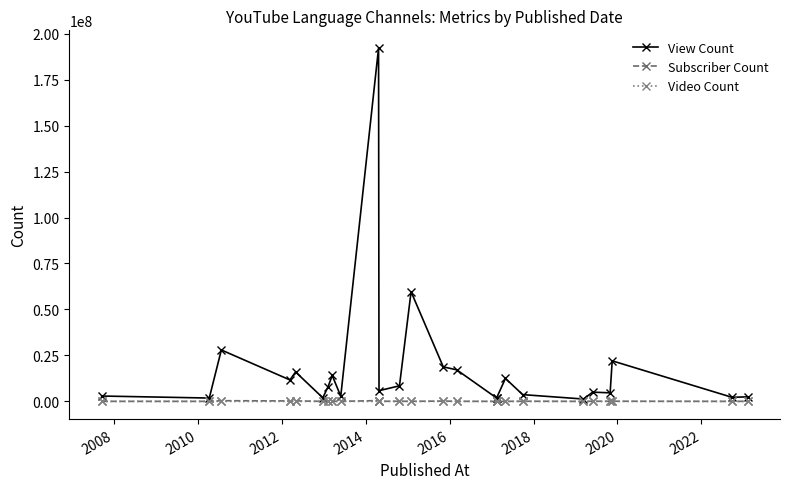

True or false: View Count has more than 0 interior local peaks.

True